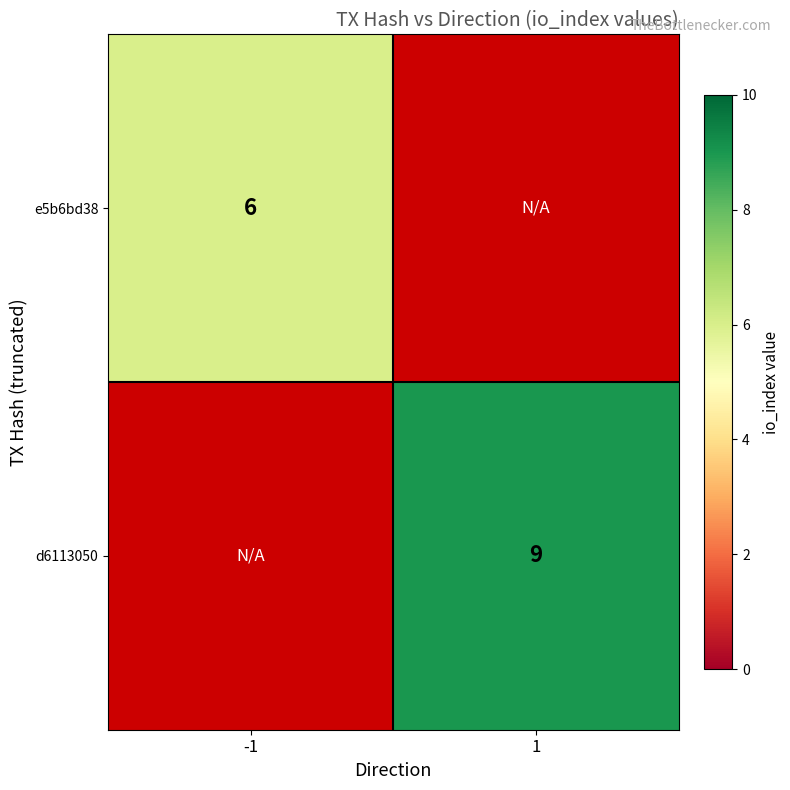

At how many categories does at least one series exceed 8?

1